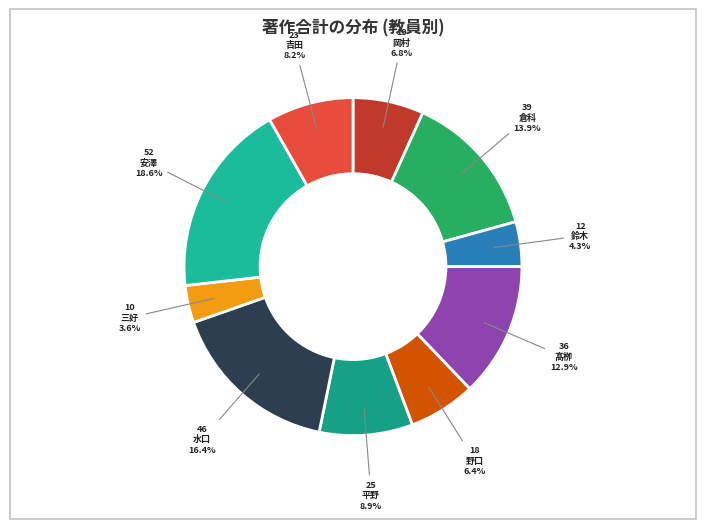

How many segments does this pie chart have?

10